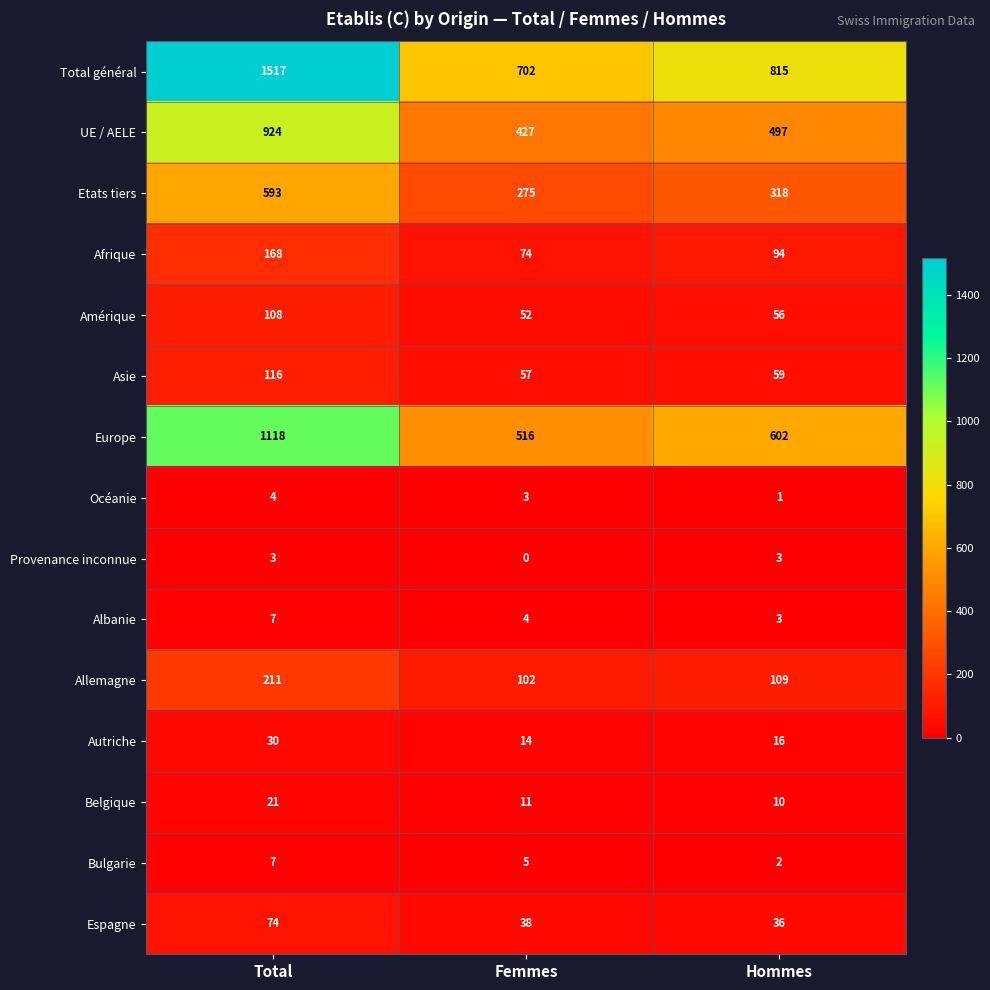

What is the average value of the Allemagne series?

141